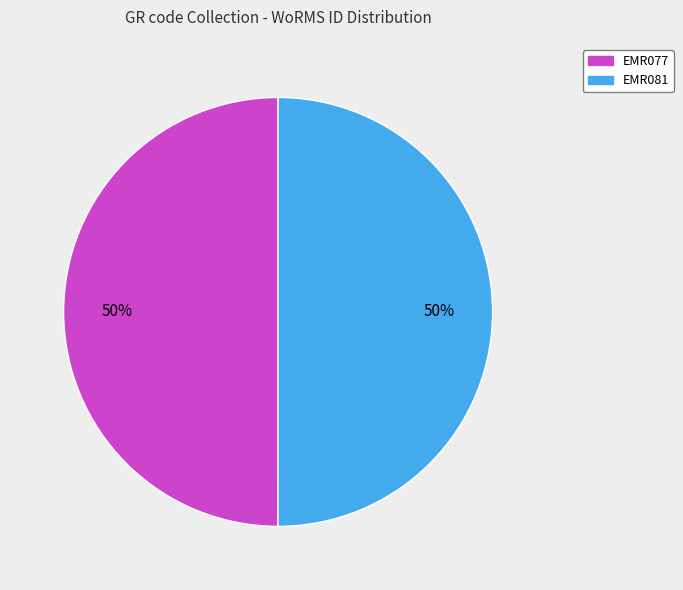

To the nearest percent, what is the combined percentage of EMR077 and EMR081?

100%